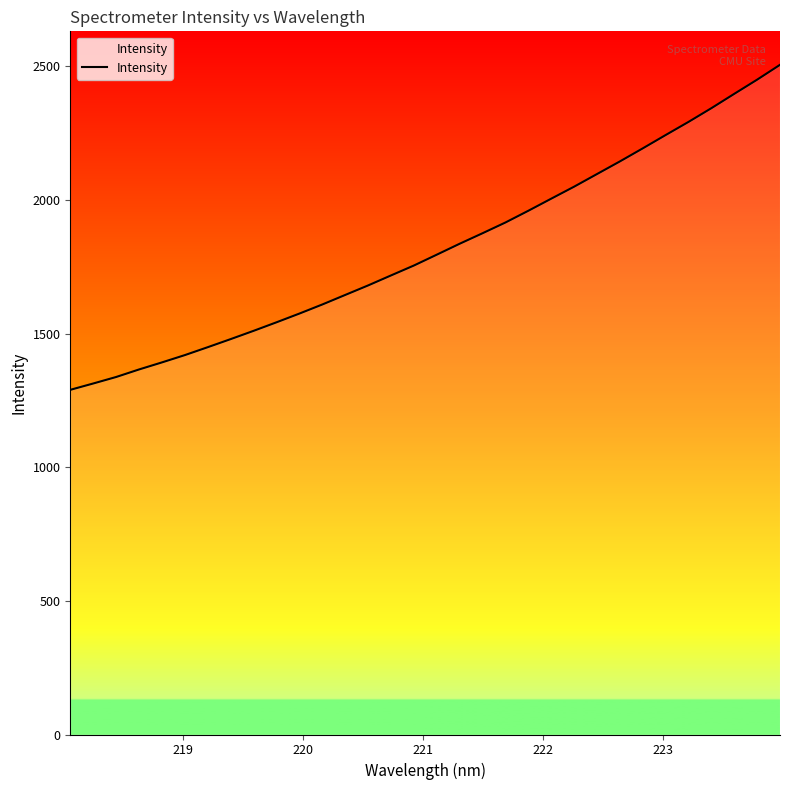

What is the maximum value shown in the chart?

2505.6